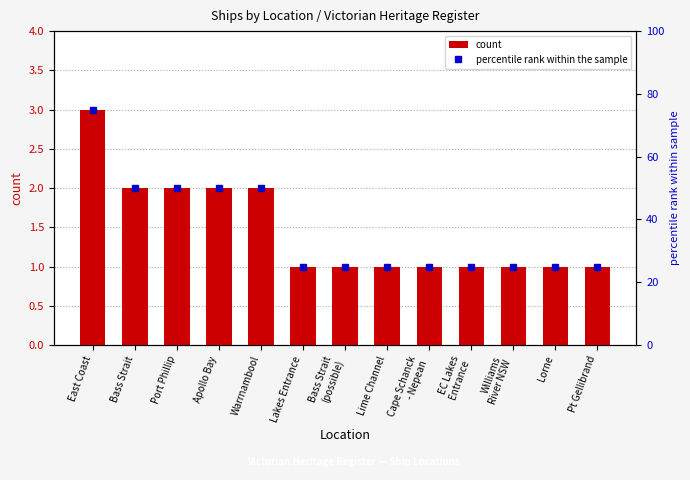

Reading right to left, what are all the values shown in this chart?

count: Pt Gellibrand=1	Lorne=1	Williams
River NSW=1	EC Lakes
Entrance=1	Cape Schanck
- Nepean=1	Lime Channel=1	Bass Strait
(possible)=1	Lakes Entrance=1	Warrnambool=2	Apollo Bay=2	Port Phillip=2	Bass Strait=2	East Coast=3
percentile rank within the sample: Pt Gellibrand=25	Lorne=25	Williams
River NSW=25	EC Lakes
Entrance=25	Cape Schanck
- Nepean=25	Lime Channel=25	Bass Strait
(possible)=25	Lakes Entrance=25	Warrnambool=50	Apollo Bay=50	Port Phillip=50	Bass Strait=50	East Coast=75